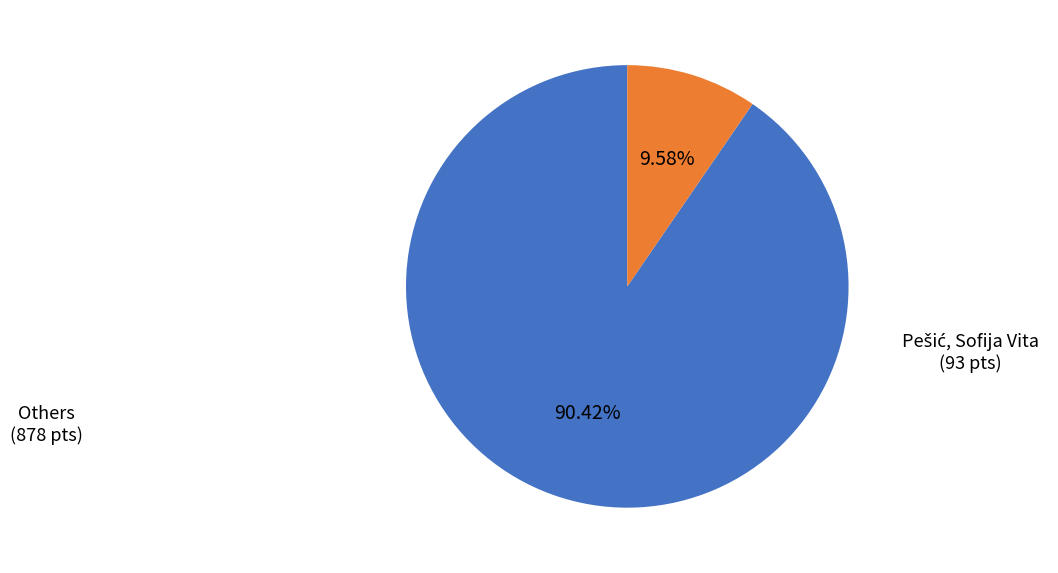

Is there a majority slice in this chart?

Yes